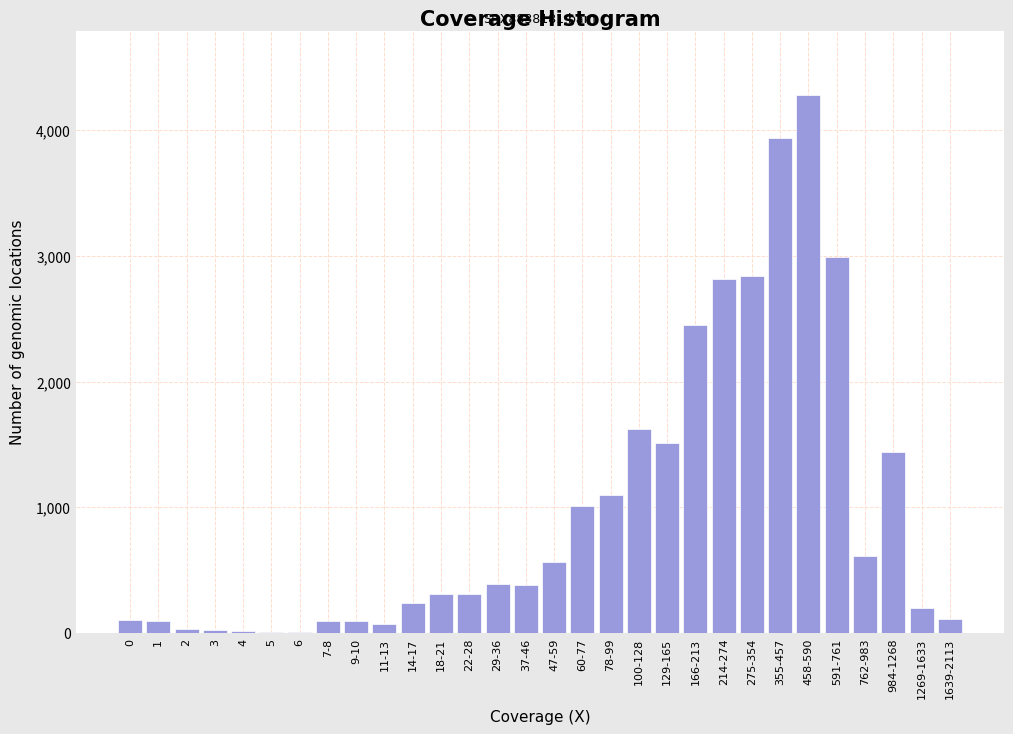

What is the greatest value displayed?

4280